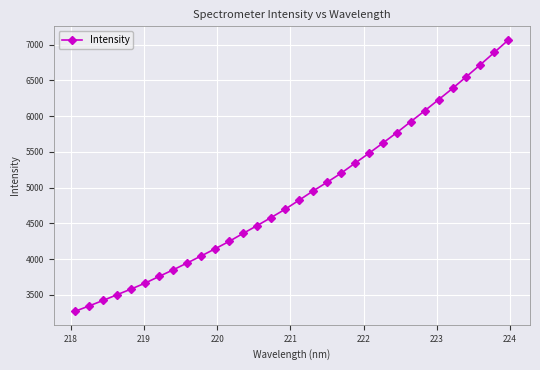

What is the difference between the maximum and second lowest values?

3719.9